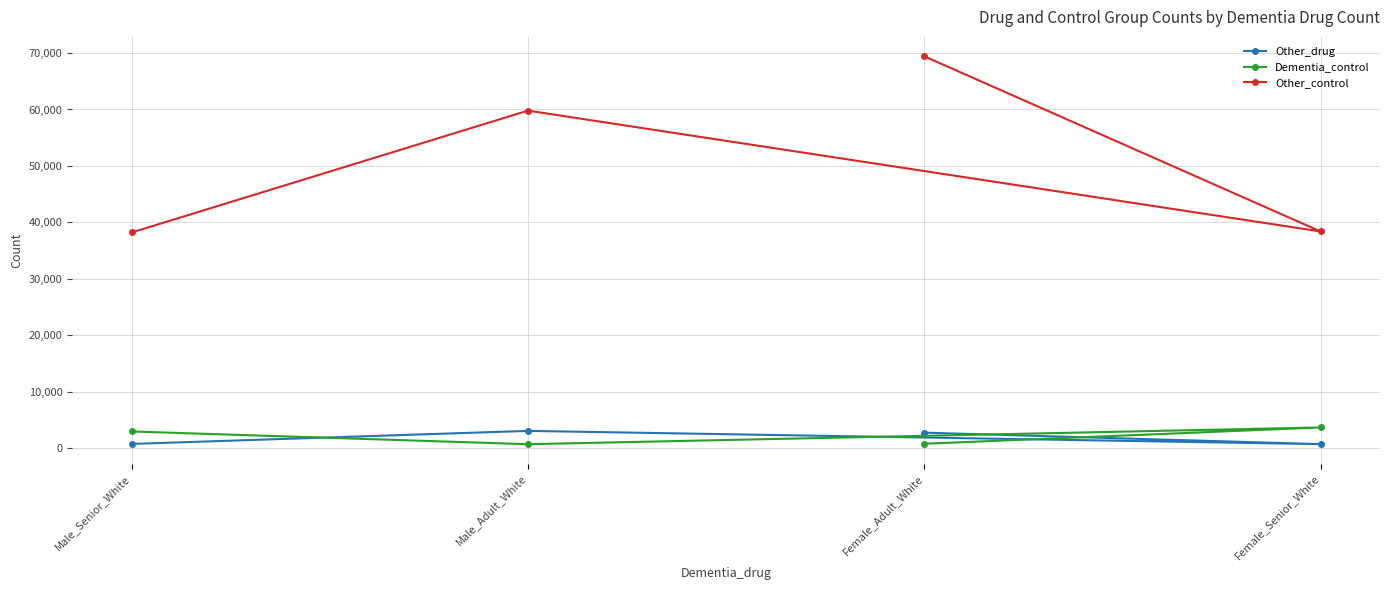

Reading right to left, list all the values displayed in this chart.

Other_drug: Male_Senior_White=730	Male_Adult_White=3040	Female_Senior_White=690	Female_Adult_White=2730
Dementia_control: Male_Senior_White=2940	Male_Adult_White=680	Female_Senior_White=3650	Female_Adult_White=760
Other_control: Male_Senior_White=38200	Male_Adult_White=59800	Female_Senior_White=38380	Female_Adult_White=69430